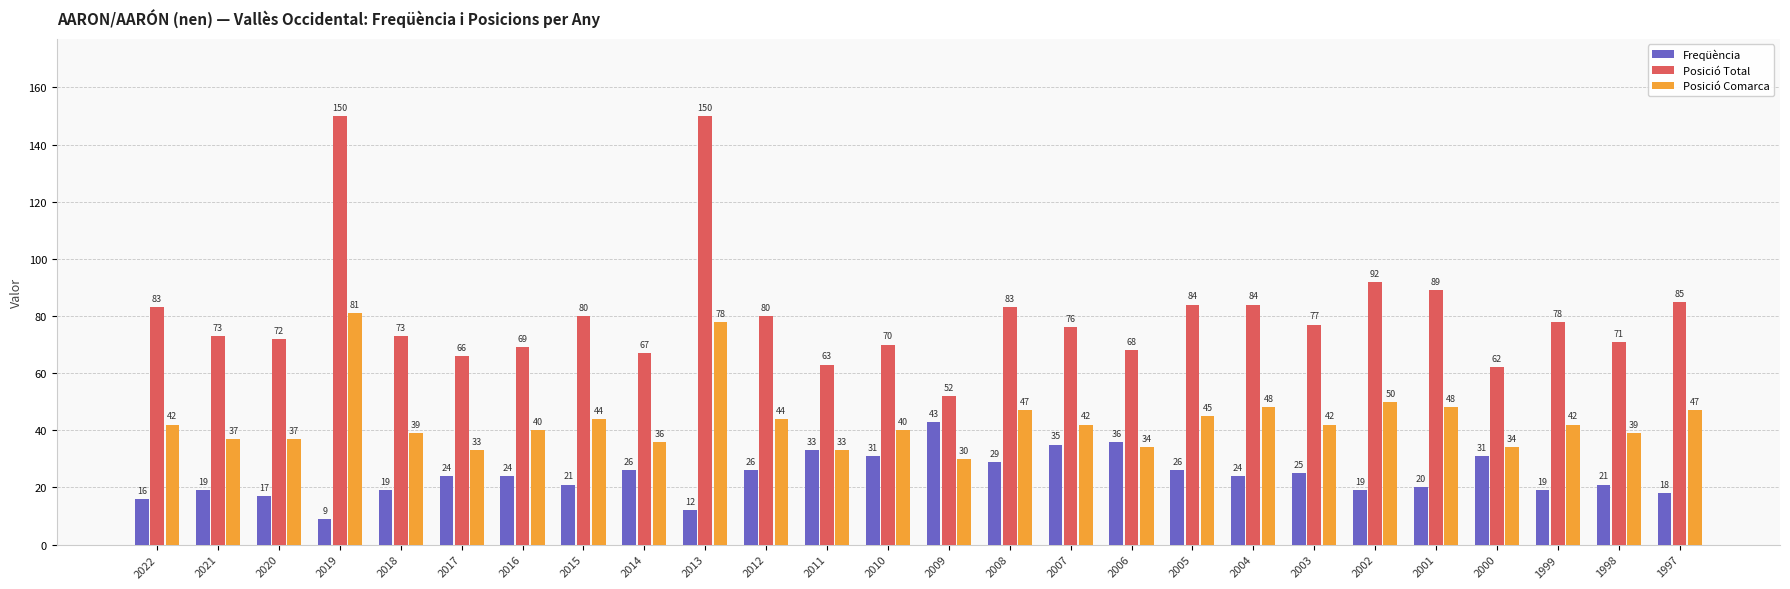

The Posició Total series shows 83 at 2022. True or false?

True